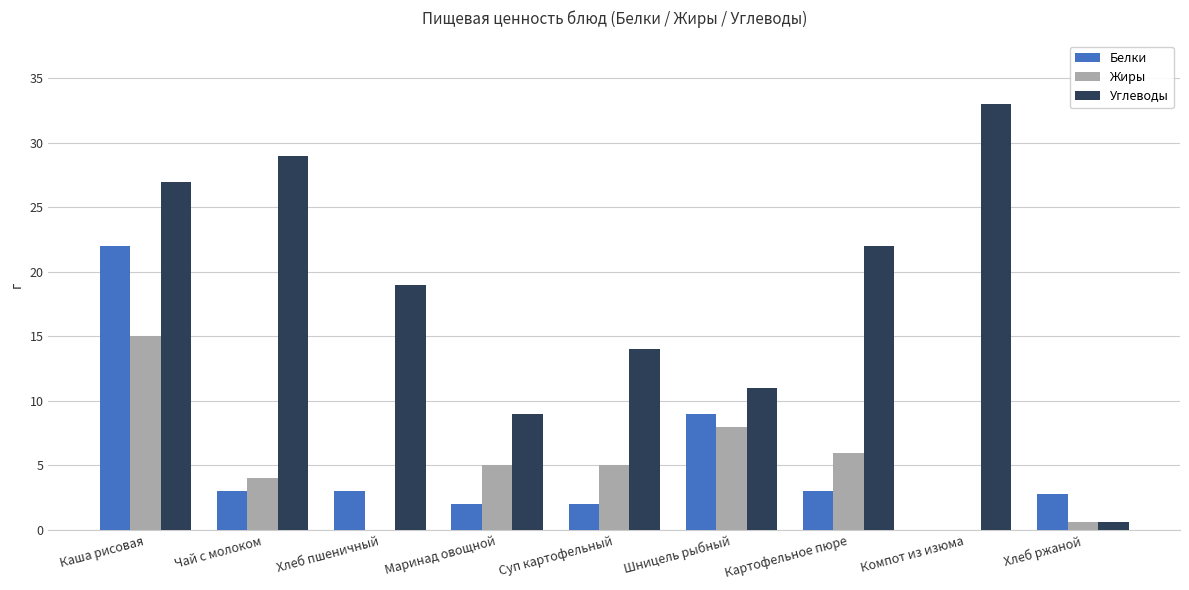

Reading left to right, list all the values displayed in this chart.

Белки: 22.0	3.0	3.0	2.0	2.0	9.0	3.0	0.0	2.8
Жиры: 15.0	4.0	0.0	5.0	5.0	8.0	6.0	0.0	0.6
Углеводы: 27.0	29.0	19.0	9.0	14.0	11.0	22.0	33.0	0.6